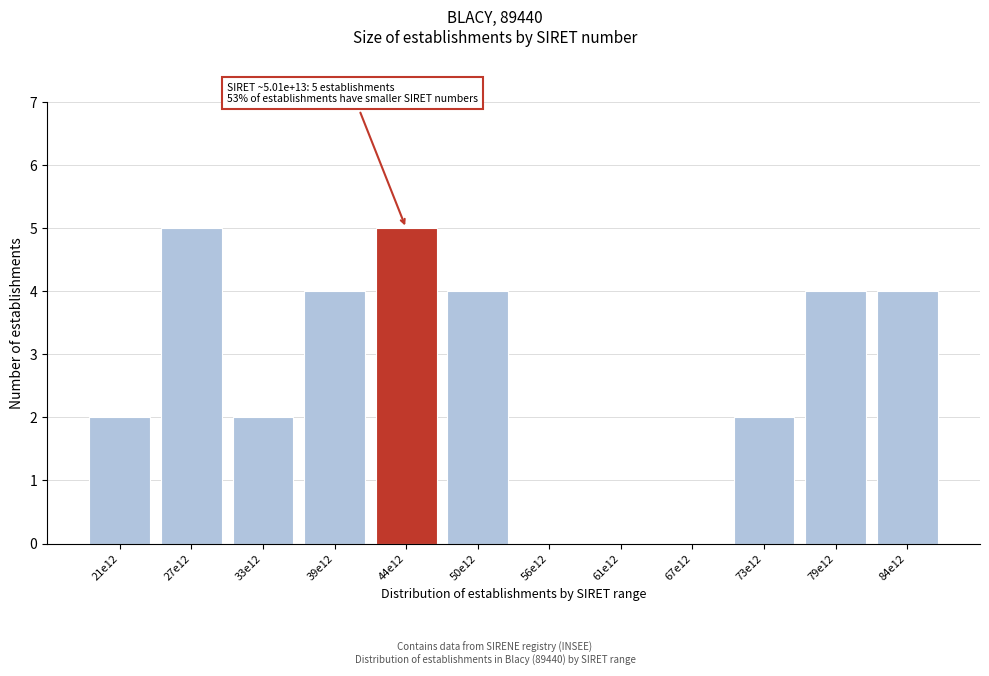

Reading left to right, extract all data points from this chart.

21e12=2	27e12=5	33e12=2	39e12=4	44e12=5	50e12=4	56e12=0	61e12=0	67e12=0	73e12=2	79e12=4	84e12=4